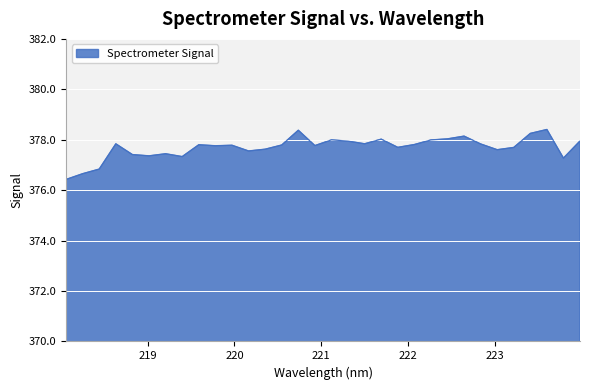

What is the difference between the maximum and minimum values?

2.0